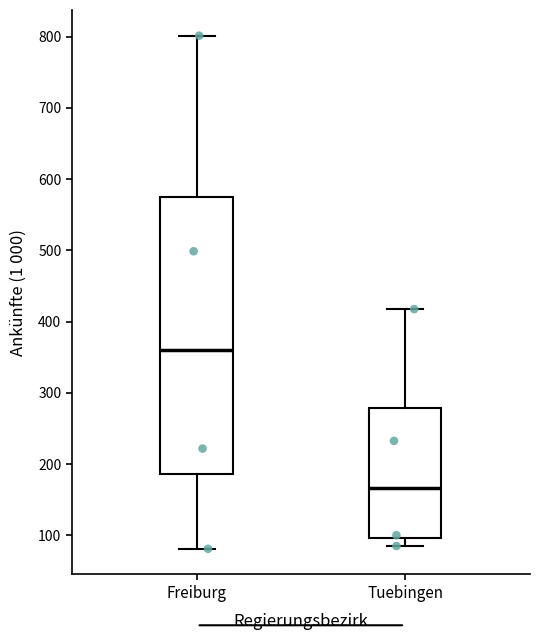

Reading left to right, transcribe this box plot: for each box, give where its median line is, the range the box spans, and where its two whiskers end, as read against the y-axis. The values are not printed on the chart, so give them approximately, as read against the axis.

Freiburg: median 360, box 190 to 570, whiskers 80 to 800
Tuebingen: median 170, box 100 to 280, whiskers 80 to 420